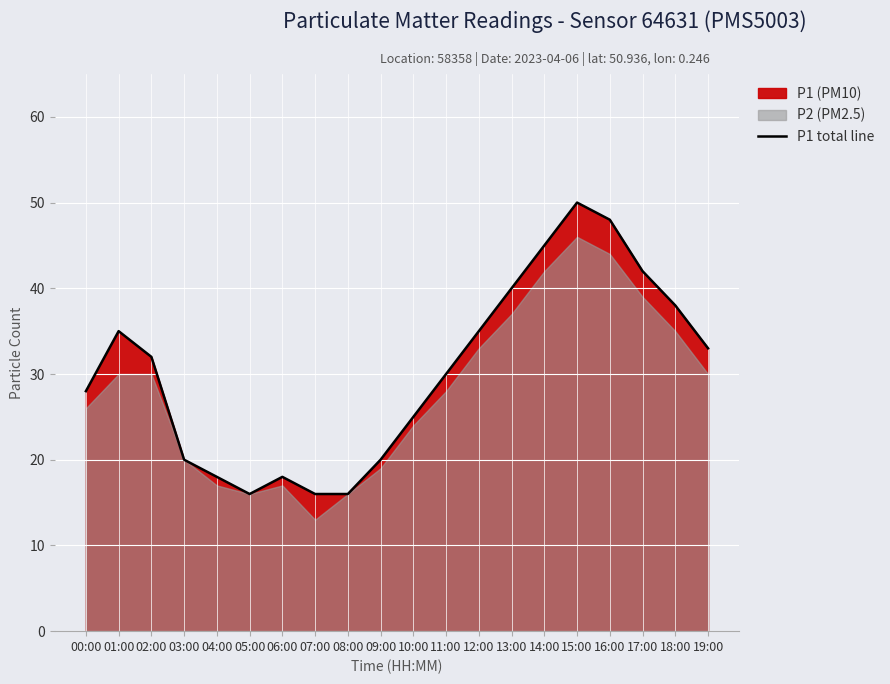

What is the label of the 9th point from the right?

11:00